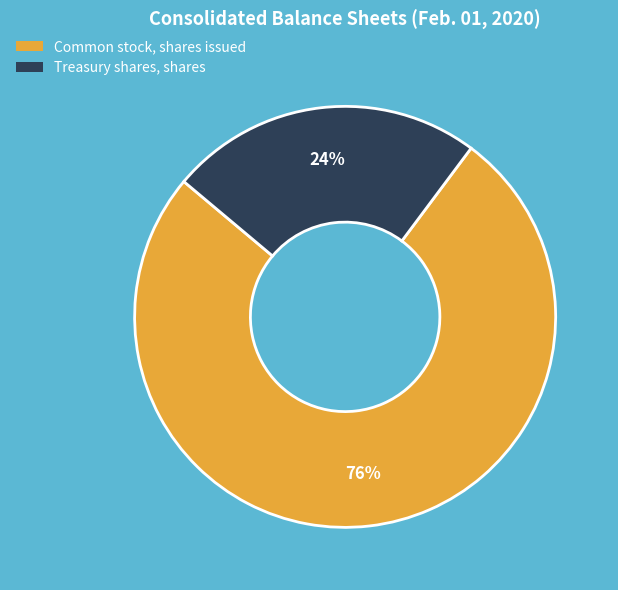

What is the largest slice in the pie chart?

Common stock, shares issued